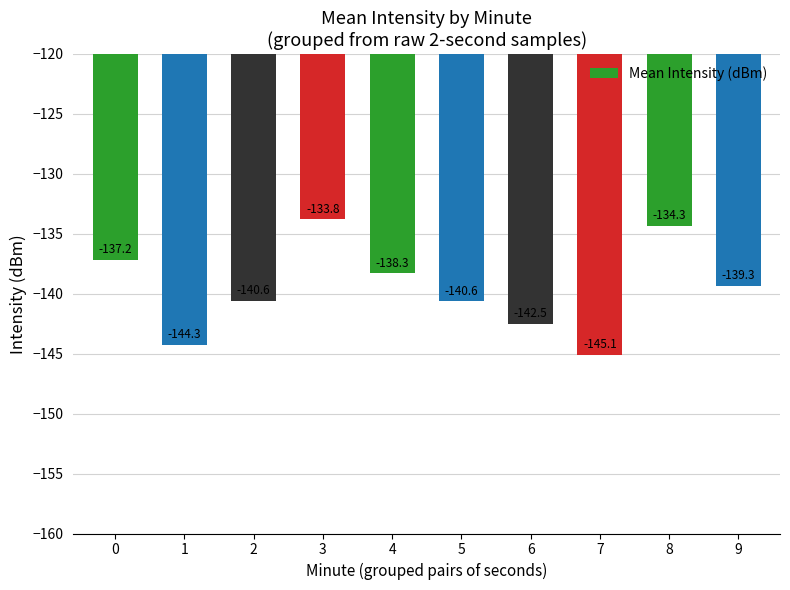

Count the number of data series in this chart.

1